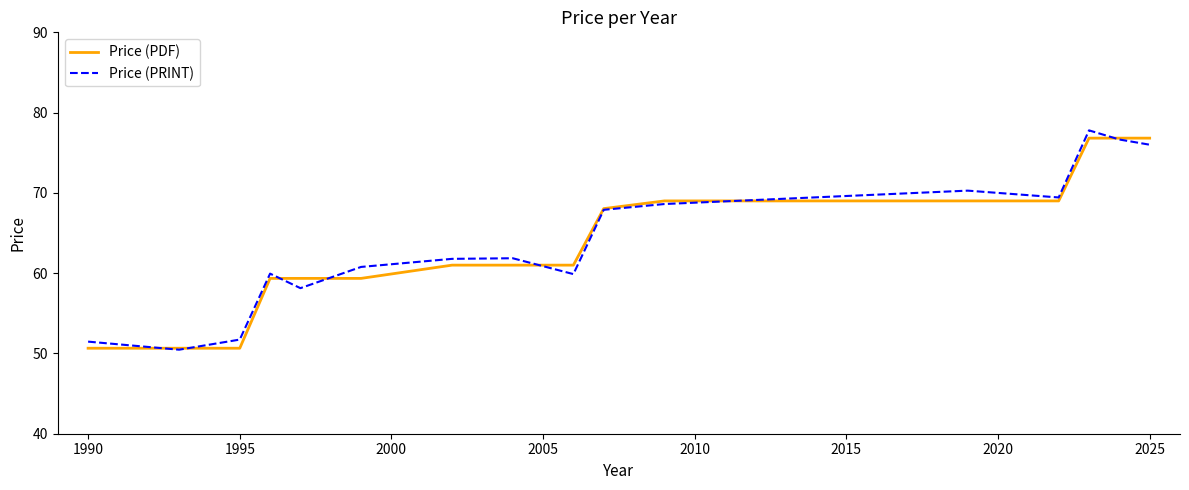

What is the highest value of the Price (PRINT) series?

77.8